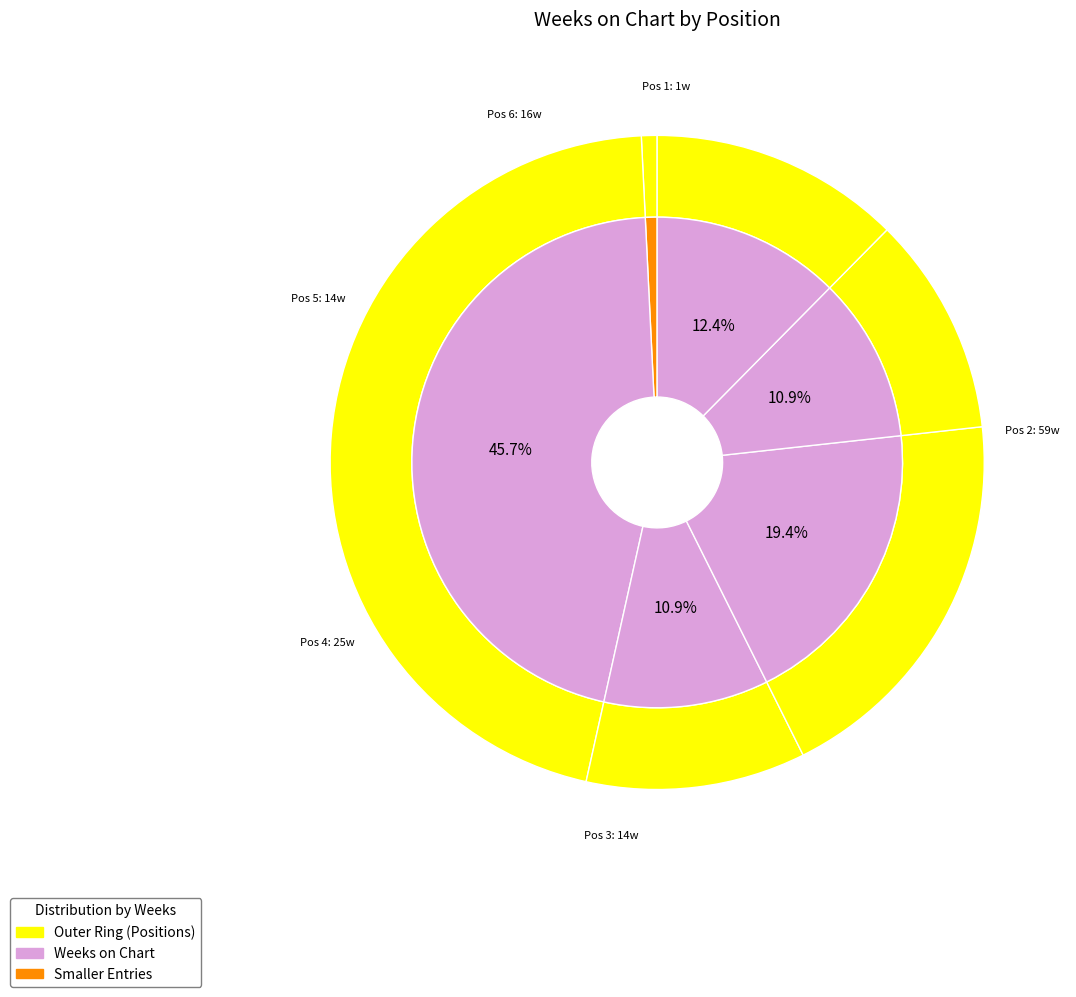

Is 5 the majority of the pie?

No